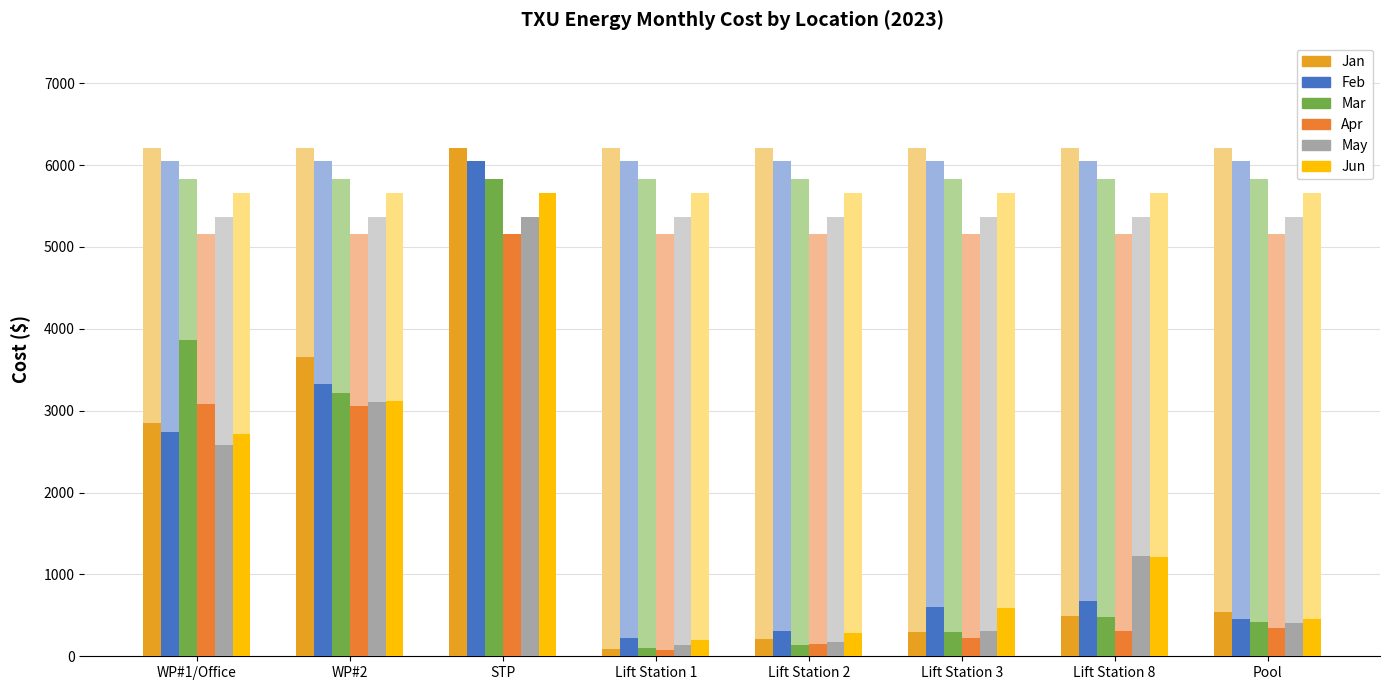

Which series has the largest total across all categories?

Feb